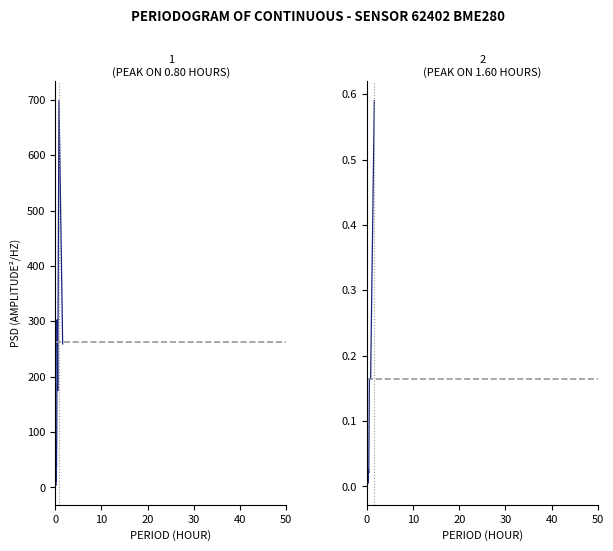

Is the value of temperature at 11 greater than the value of pressure at 10?

No